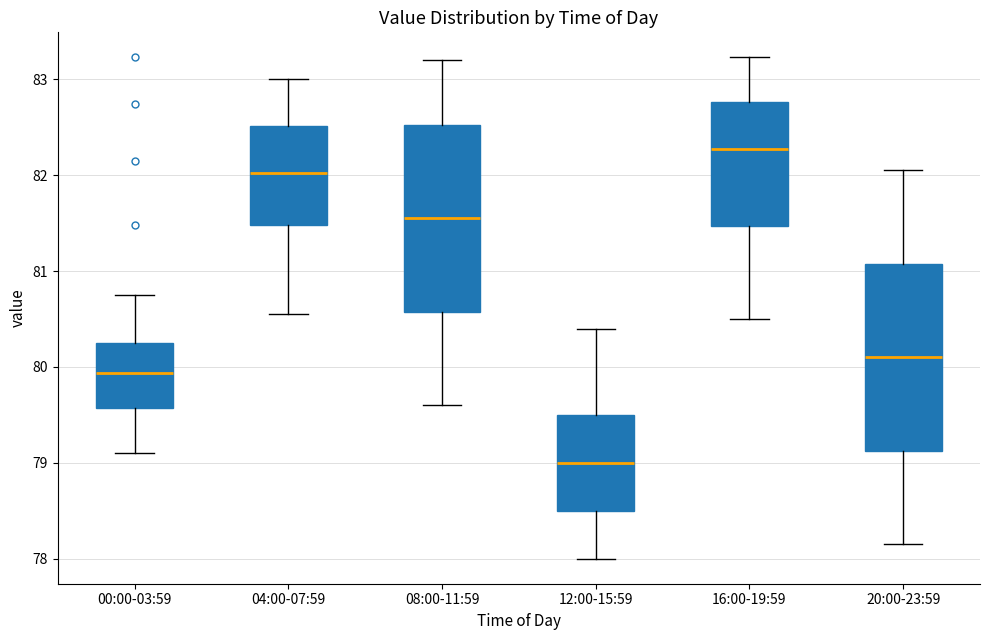

Where does the median line of the box for 04:00-07:59 sit on the y-axis? The values are not printed on the chart, so give them approximately, as read against the axis.

82.0